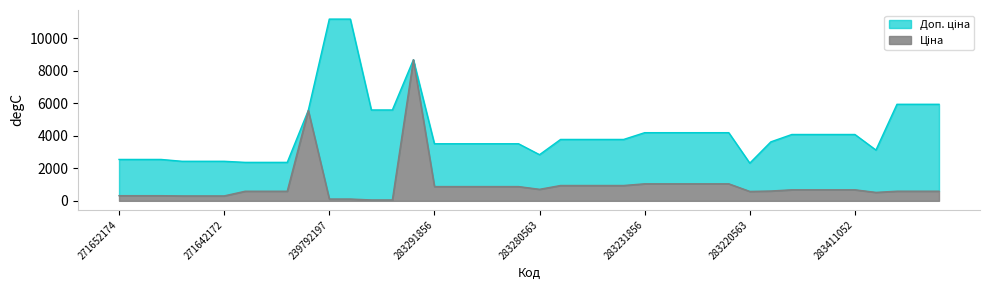

What is the difference between the maximum and minimum values in the Доп. ціна series?

8862.8